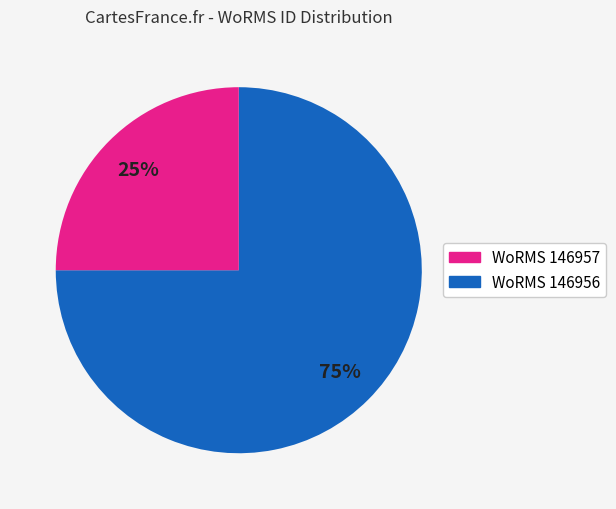

Count the number of slices in the pie.

2